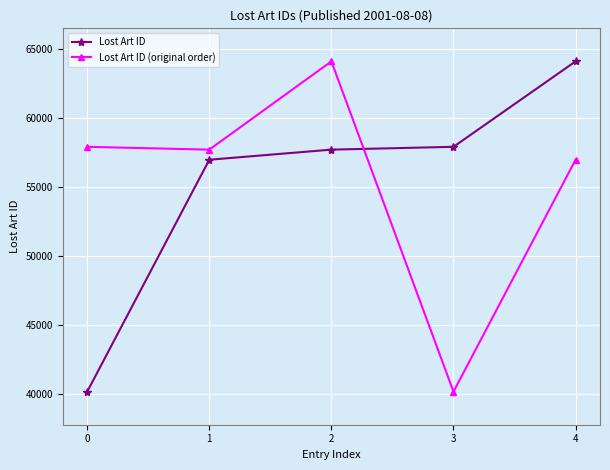

After their last crossing, which series has the higher values: Lost Art ID or Lost Art ID (original order)?

Lost Art ID